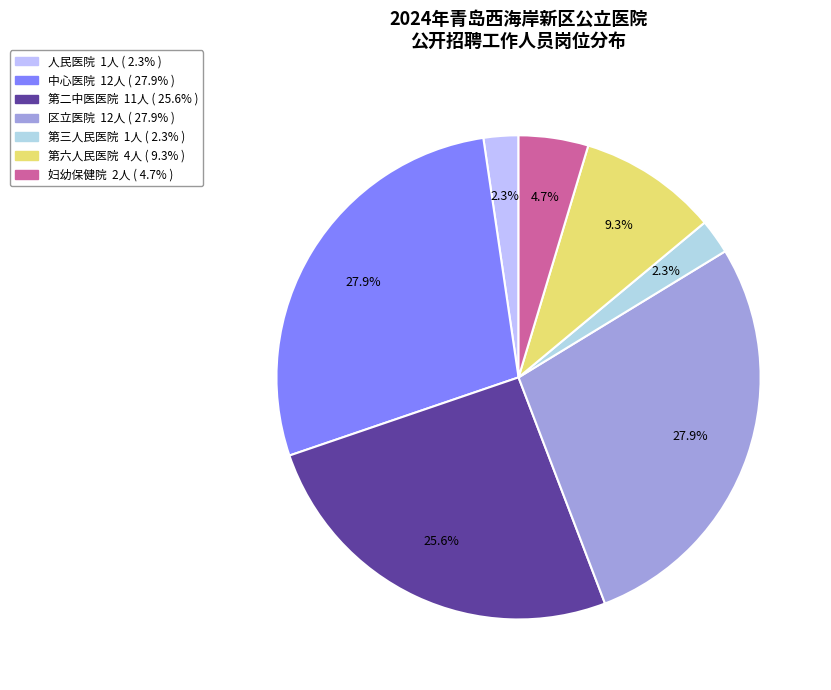

To the nearest percent, what is the average slice percentage?

14%